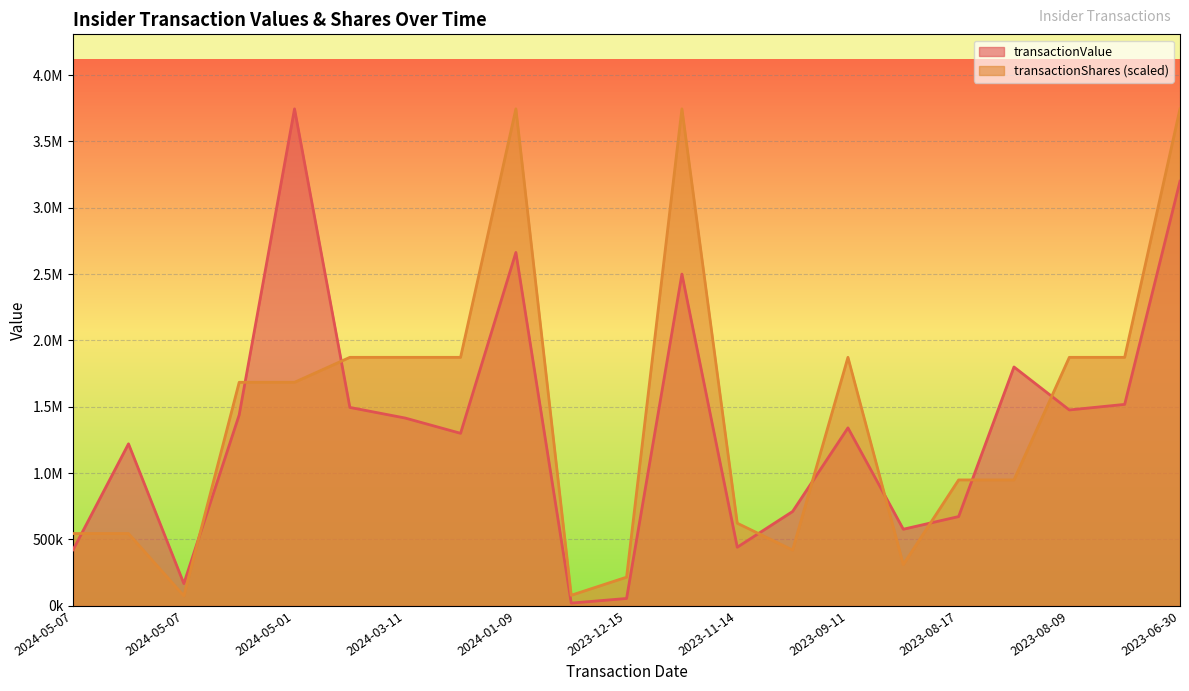

Which series ends up on top after the final intersection of transactionShares and transactionValue?

transactionShares